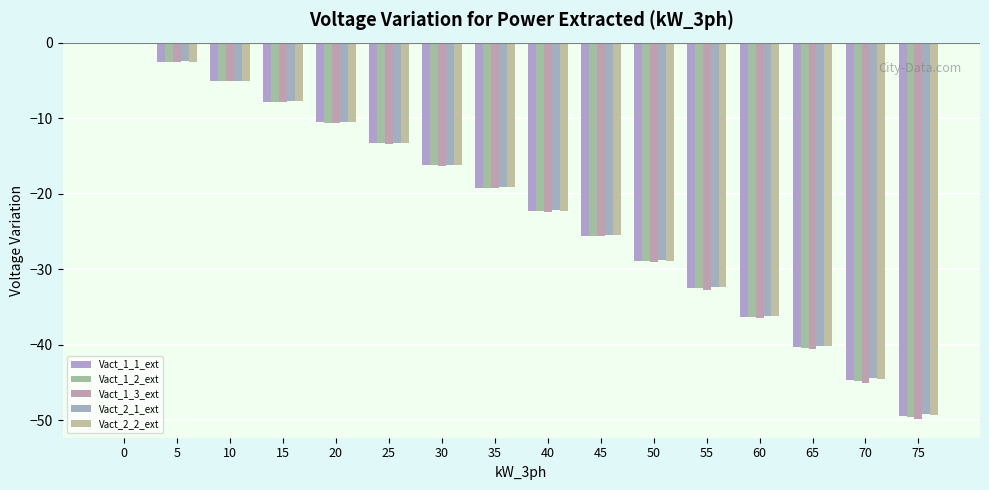

Is it true that Vact_1_2_ext equals -22.3 at 40?

True